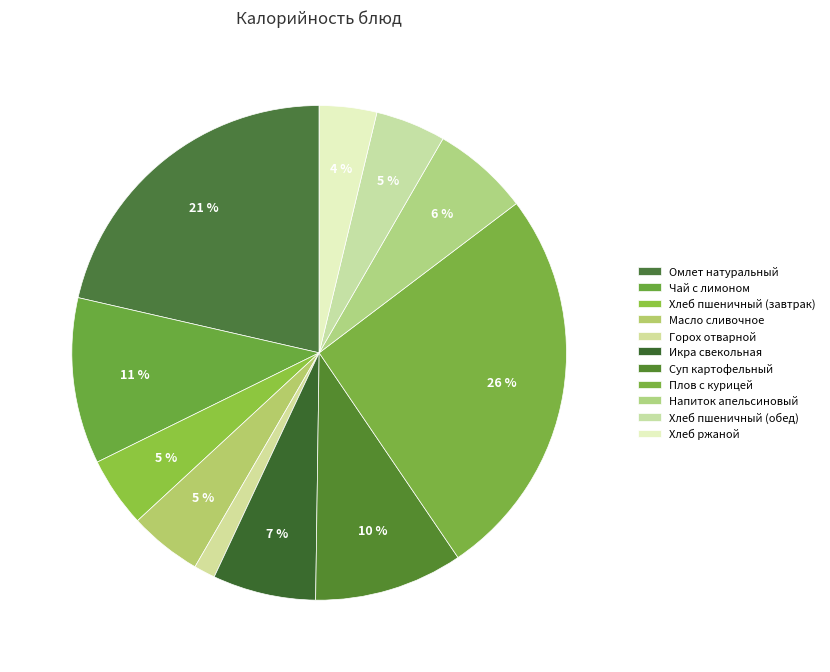

Is it true that Икра свекольная is 1% of the pie?

False